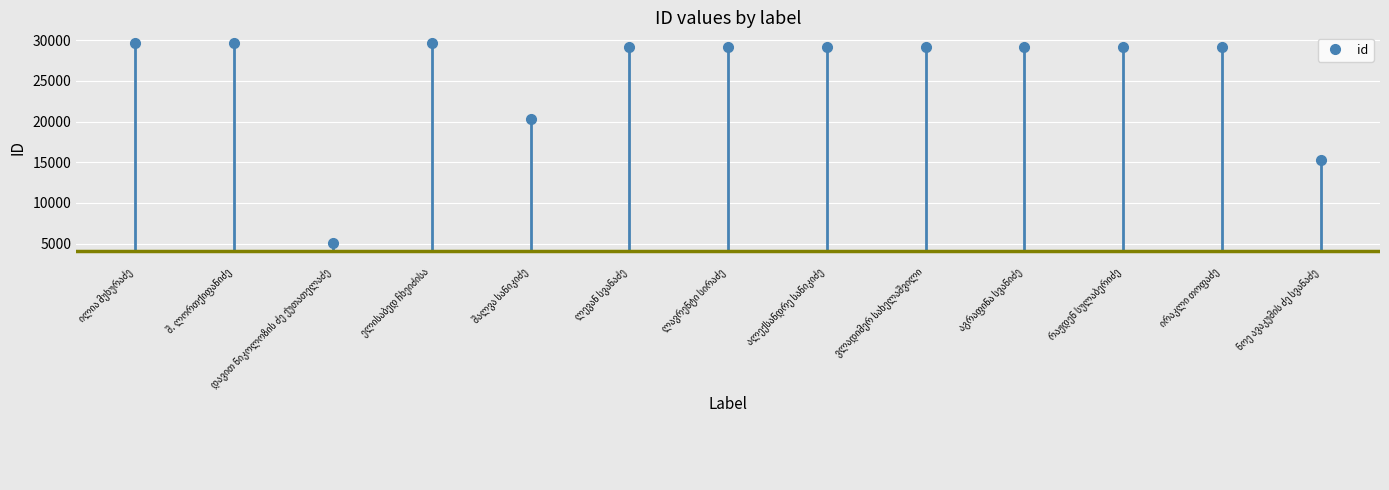

What is the smallest value displayed?

5041